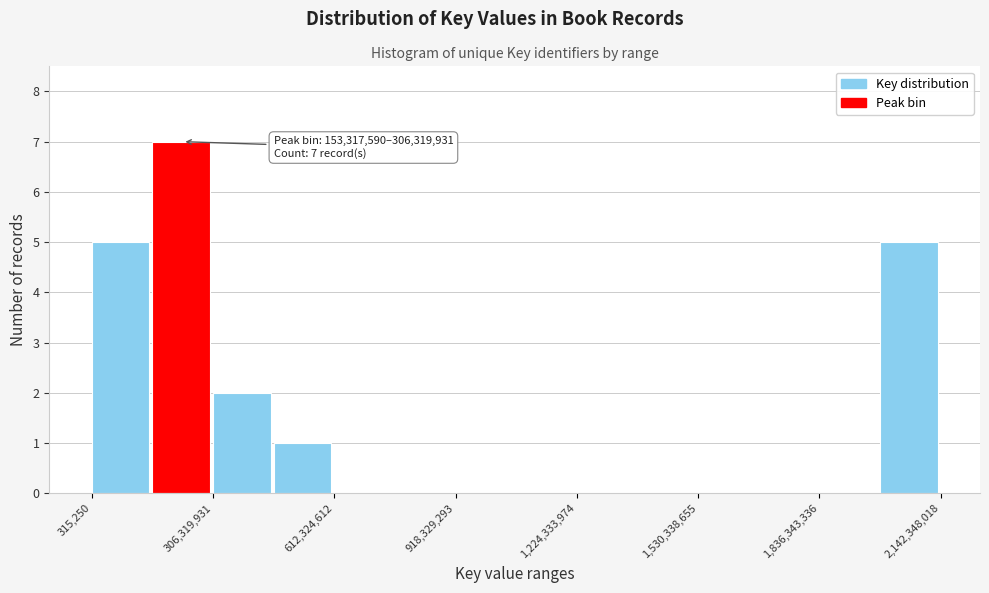

Around what value on the x-axis is the tallest bar? Give the approximate position of its centre, as read against the axis.

250000000